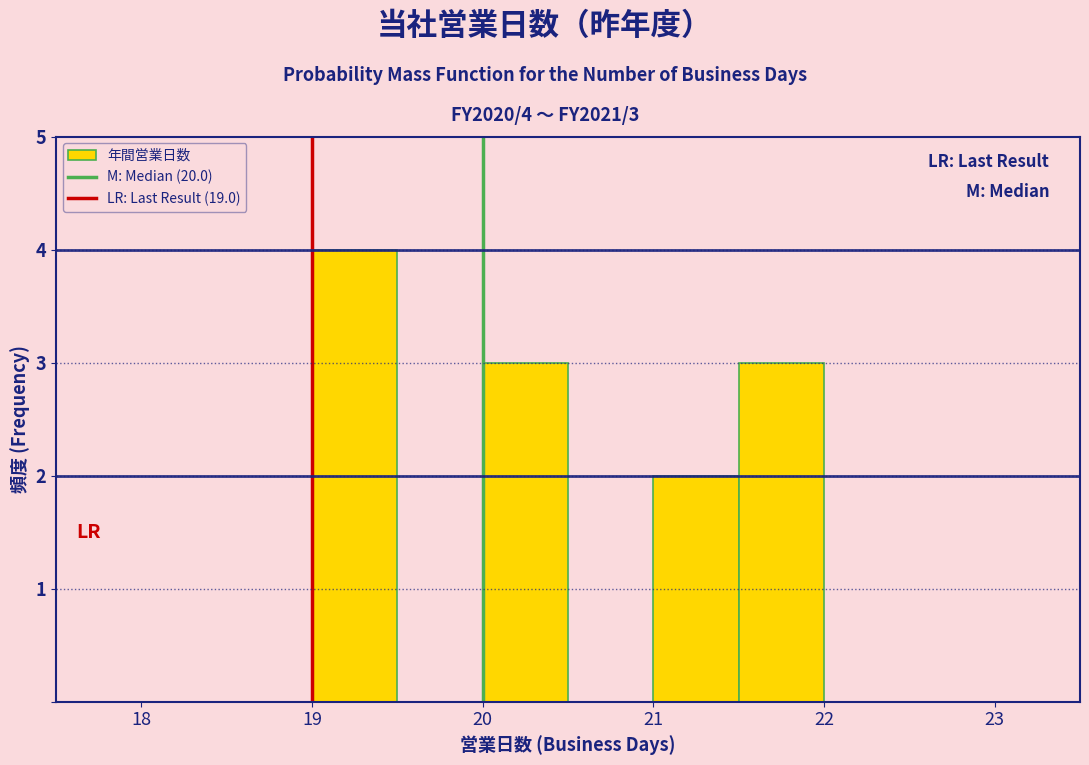

Over which range of the x-axis is the bar tallest?

19.0 to 19.5